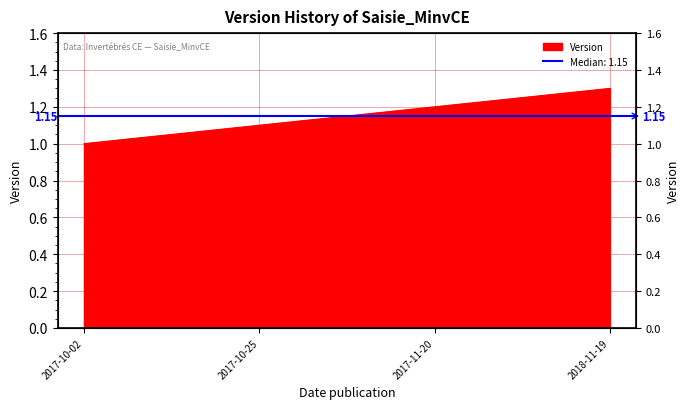

What is the difference between the second highest and minimum values?

0.2